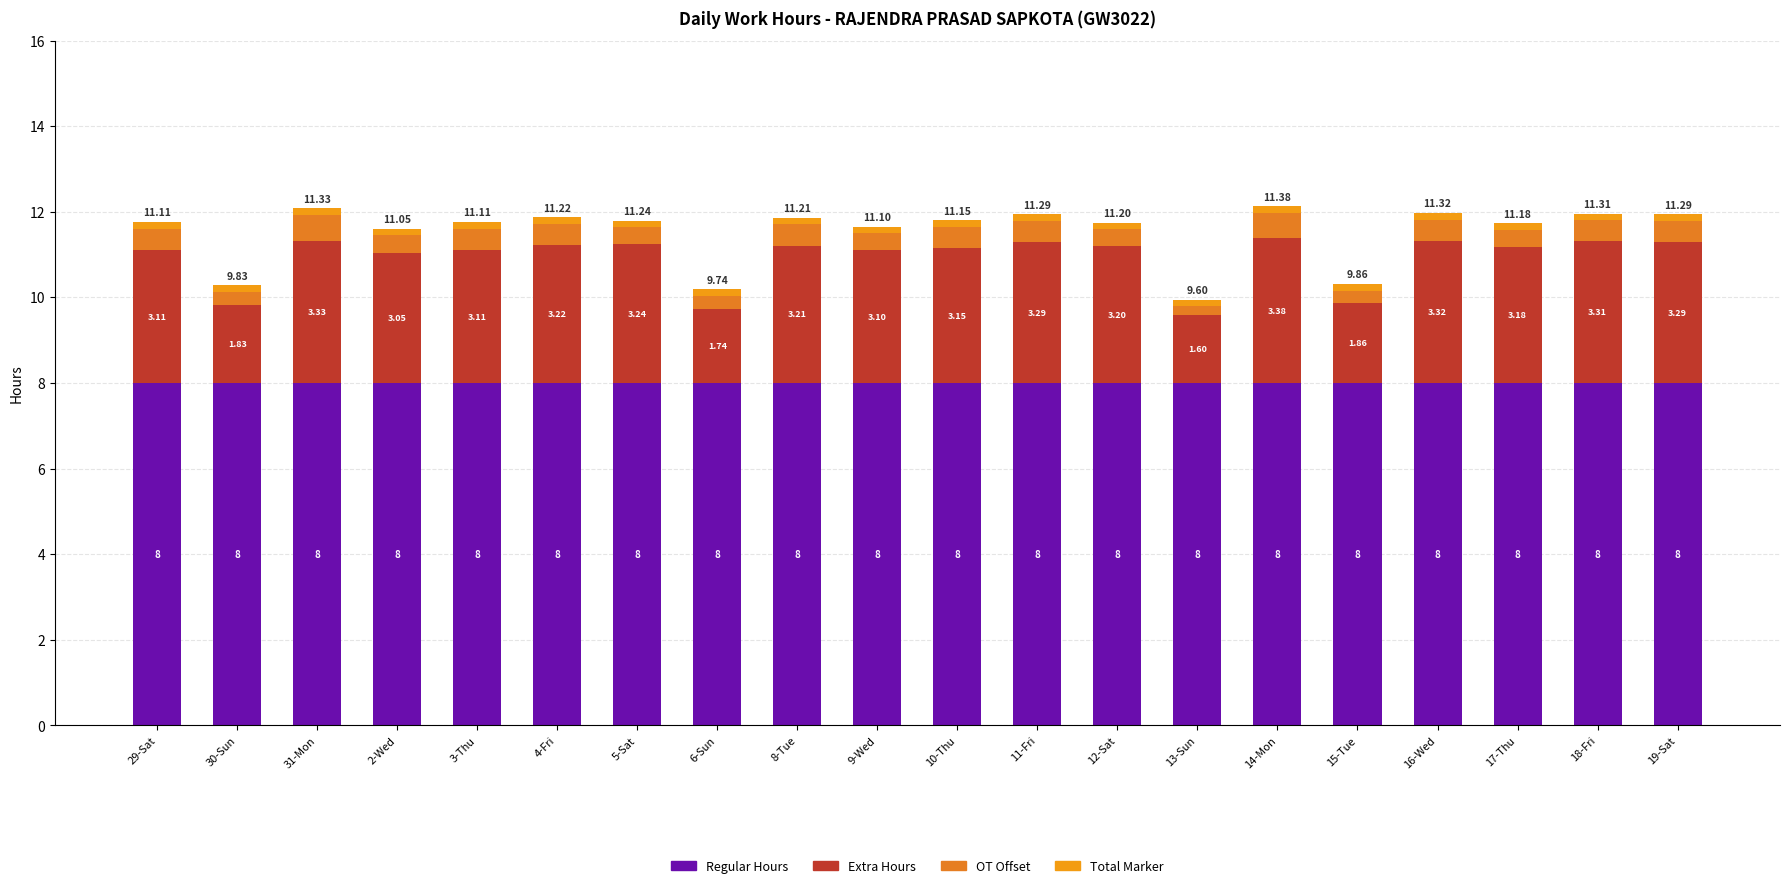

How many bars are there in total?

20